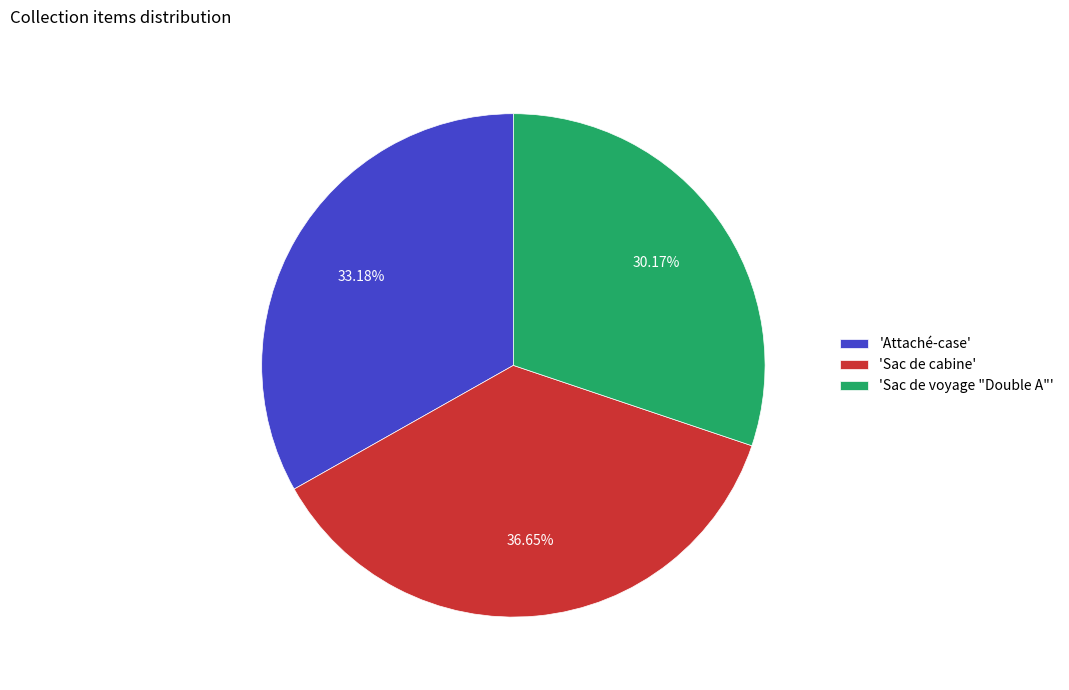

Combined, do 'Sac de cabine' and 'Attaché-case' account for over 50%?

Yes